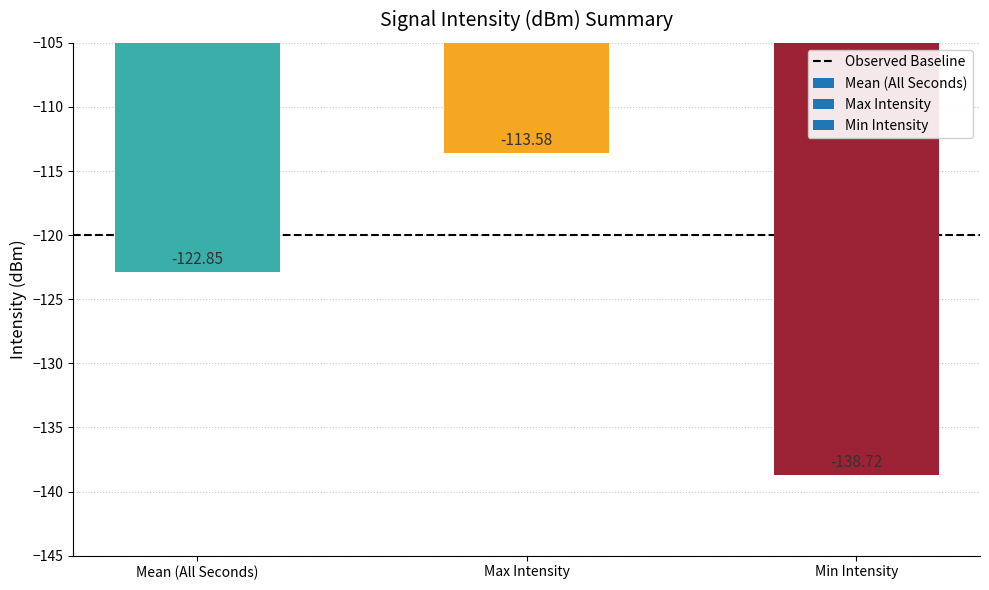

Rank the categories by value from highest to lowest.

Max Intensity, Mean (All Seconds), Min Intensity